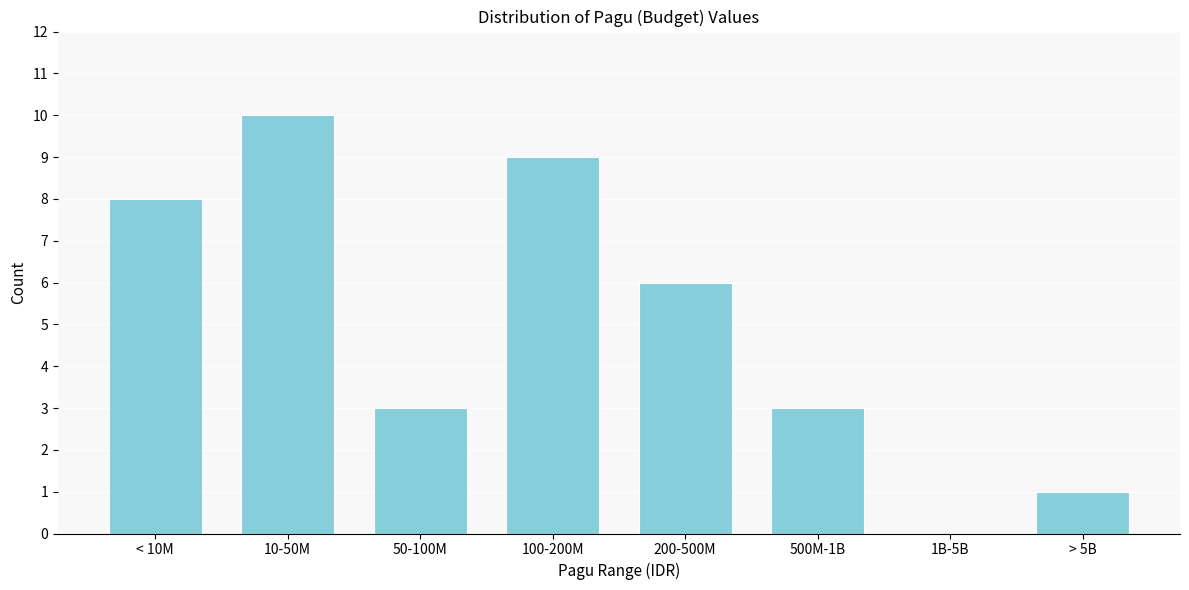

Reading right to left, transcribe all the data shown in this chart.

> 5B=1	1B-5B=0	500M-1B=3	200-500M=6	100-200M=9	50-100M=3	10-50M=10	< 10M=8